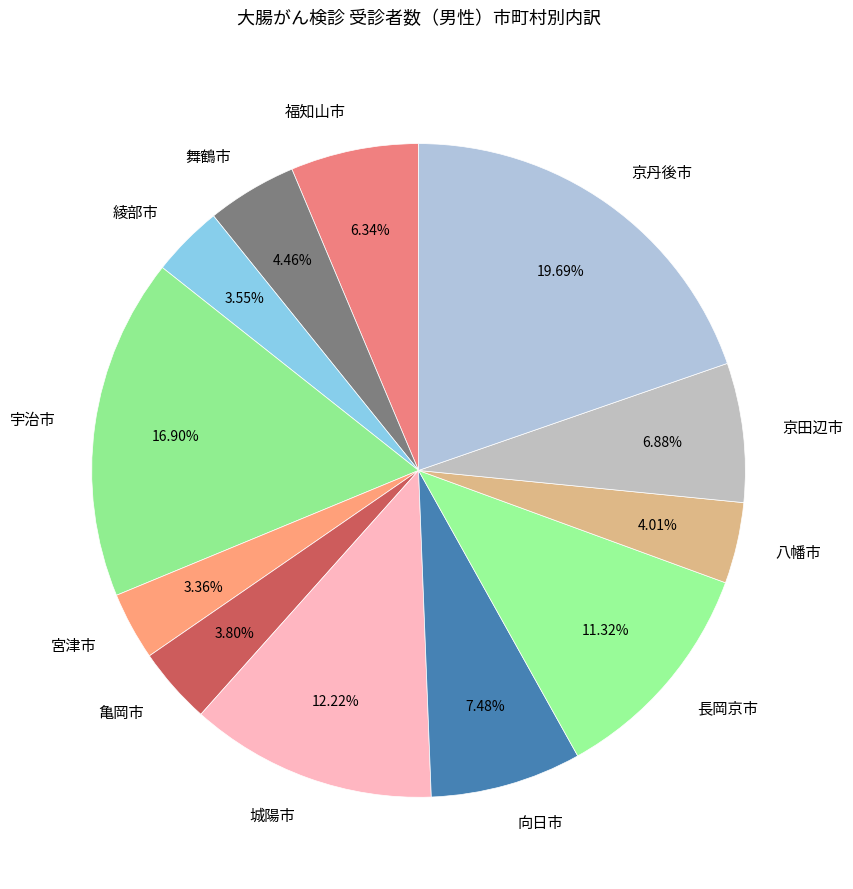

What is the ratio of the value at 城陽市 to the value at 綾部市?

3.4